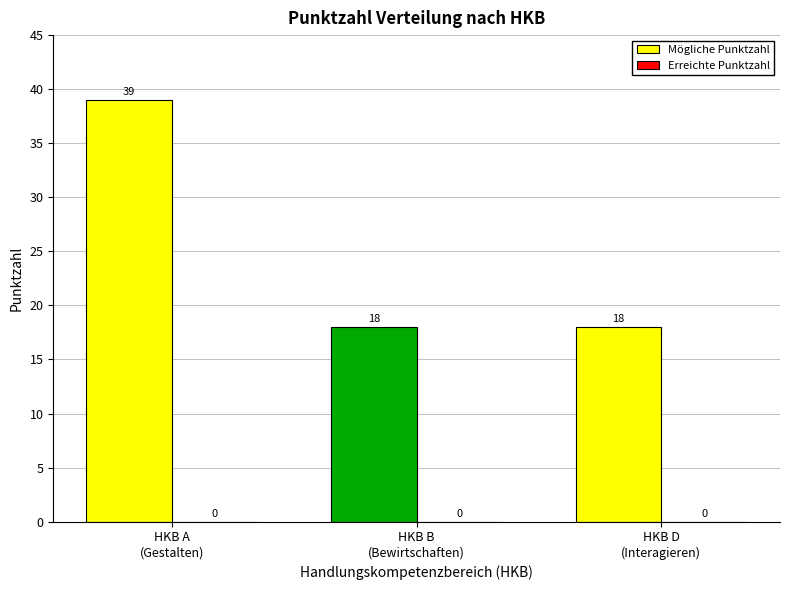

What is the value of the 3rd bar from the left?

18